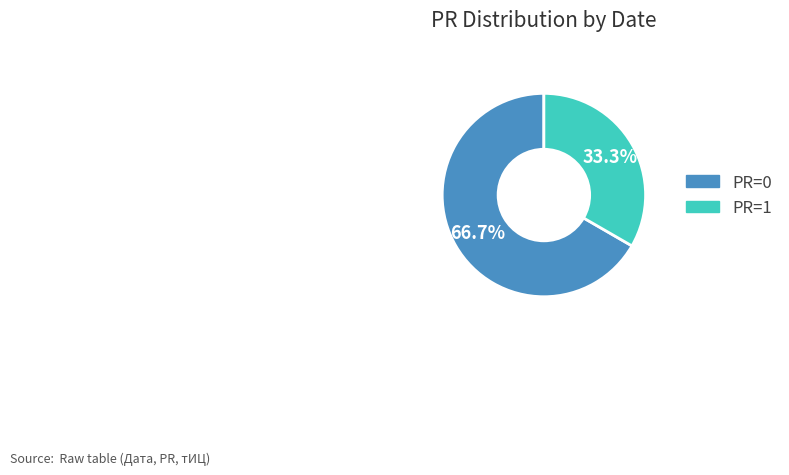

How many slices are in this pie chart?

2